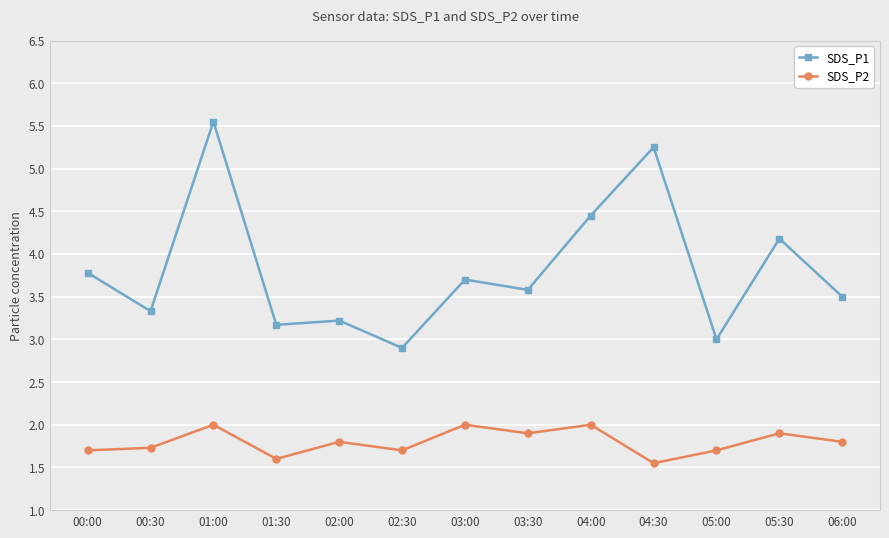

What is the difference between the highest and lowest values at 05:00?

1.3